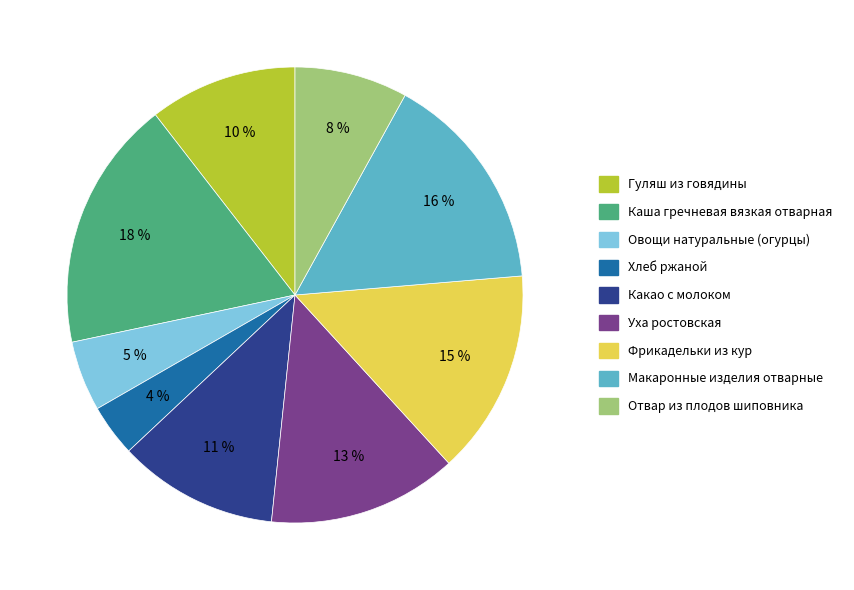

To the nearest percent, what portion does Овощи натуральные (огурцы) represent?

5%